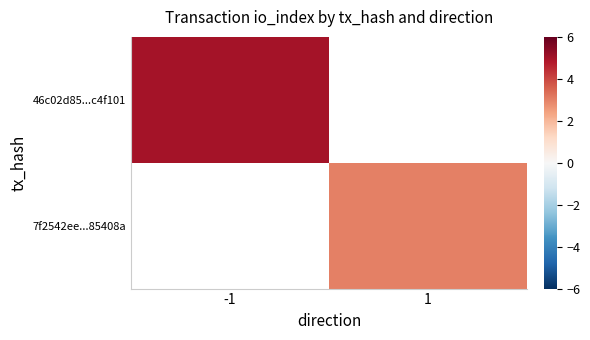

How many positive values does the 46c02d85...c4f101 series have?

1